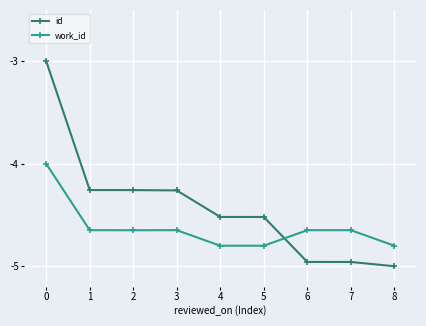

What is the sum of all work_id values?

-41.6